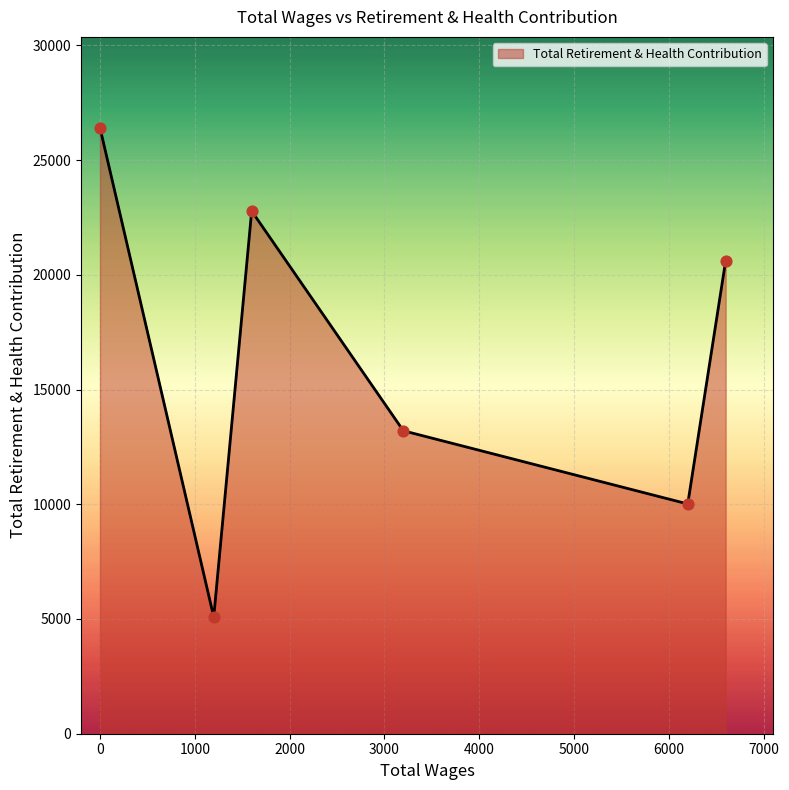

What is the sum of all values?

98092